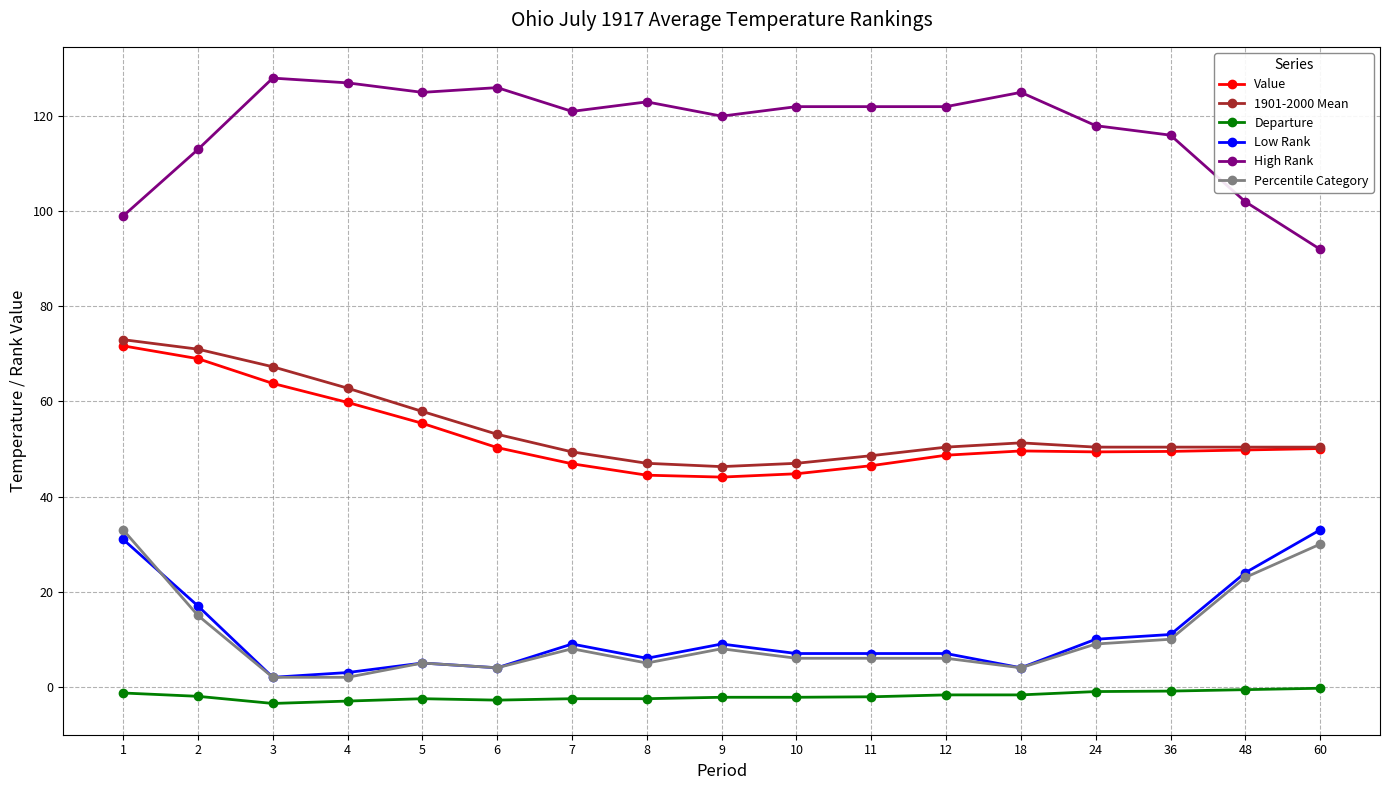

Where does the Low Rank series first go above 7?

1